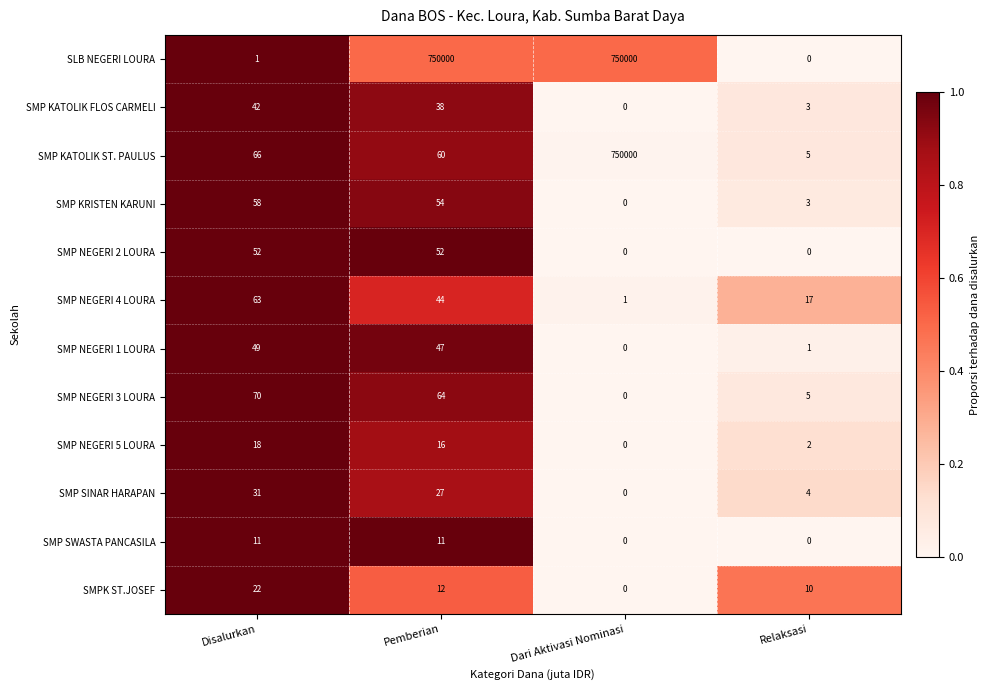

What is the difference between the maximum and minimum values in the SMP NEGERI 1 LOURA series?

49